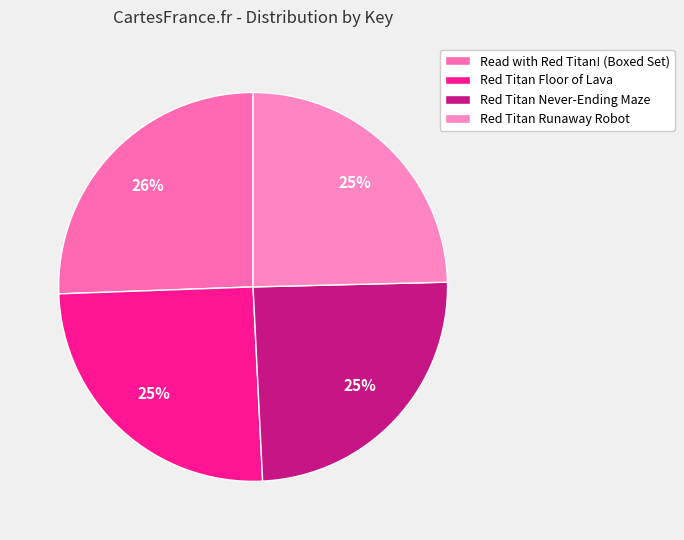

Rank the categories by value from highest to lowest.

Read with Red Titan! (Boxed Set), Red Titan and the Floor of Lava, Red Titan and the Never-Ending Maze, Red Titan and the Runaway Robot